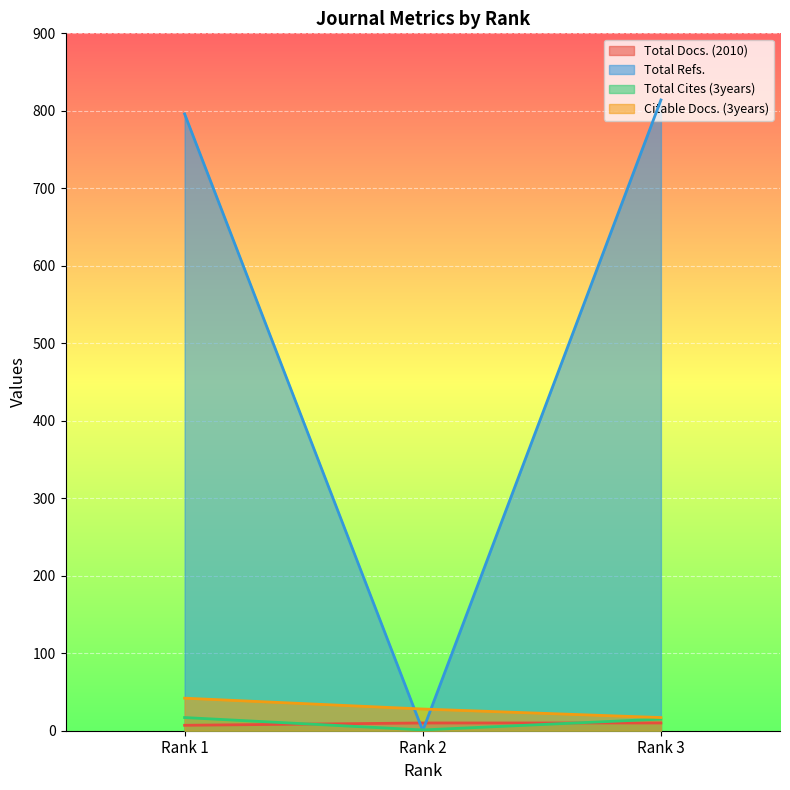

Is the value of Total Refs. at Rank 1 greater than the value of Total Docs. (2010) at Rank 1?

Yes